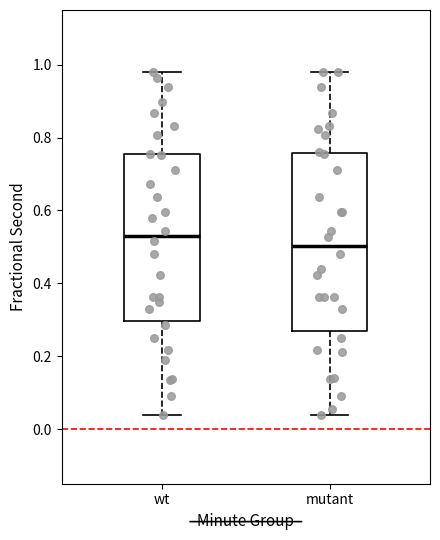

Reading left to right, read every box against the y-axis: the position of its median line, the range the box covers, and the ends of its whiskers. The values are not printed on the chart, so give them approximately, as read against the axis.

wt: median 0.54, box 0.30 to 0.76, whiskers 0.04 to 0.98
mutant: median 0.50, box 0.26 to 0.76, whiskers 0.04 to 0.98